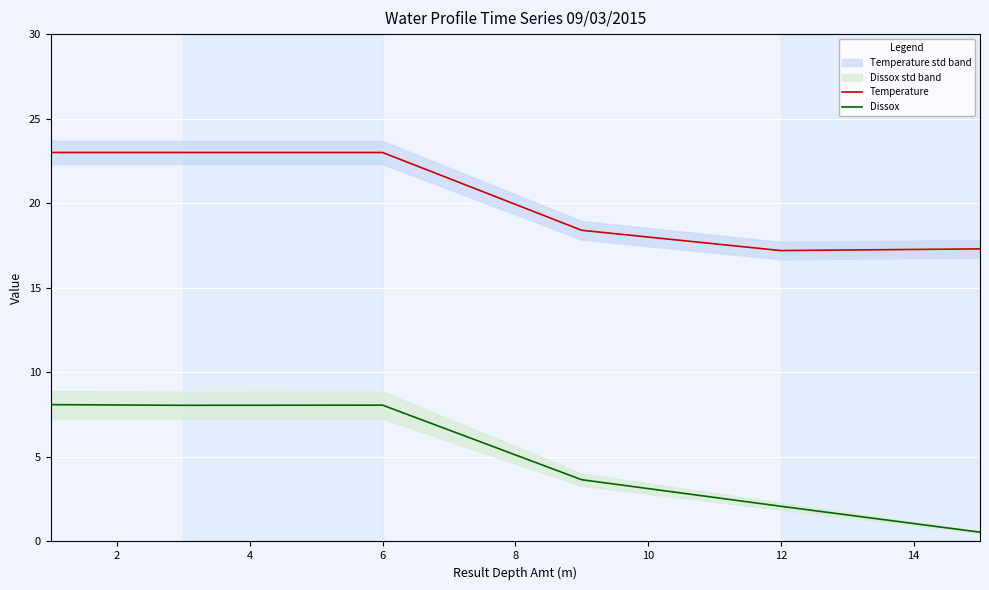

True or false: Temperature has more than 2 points higher than both neighbors.

False